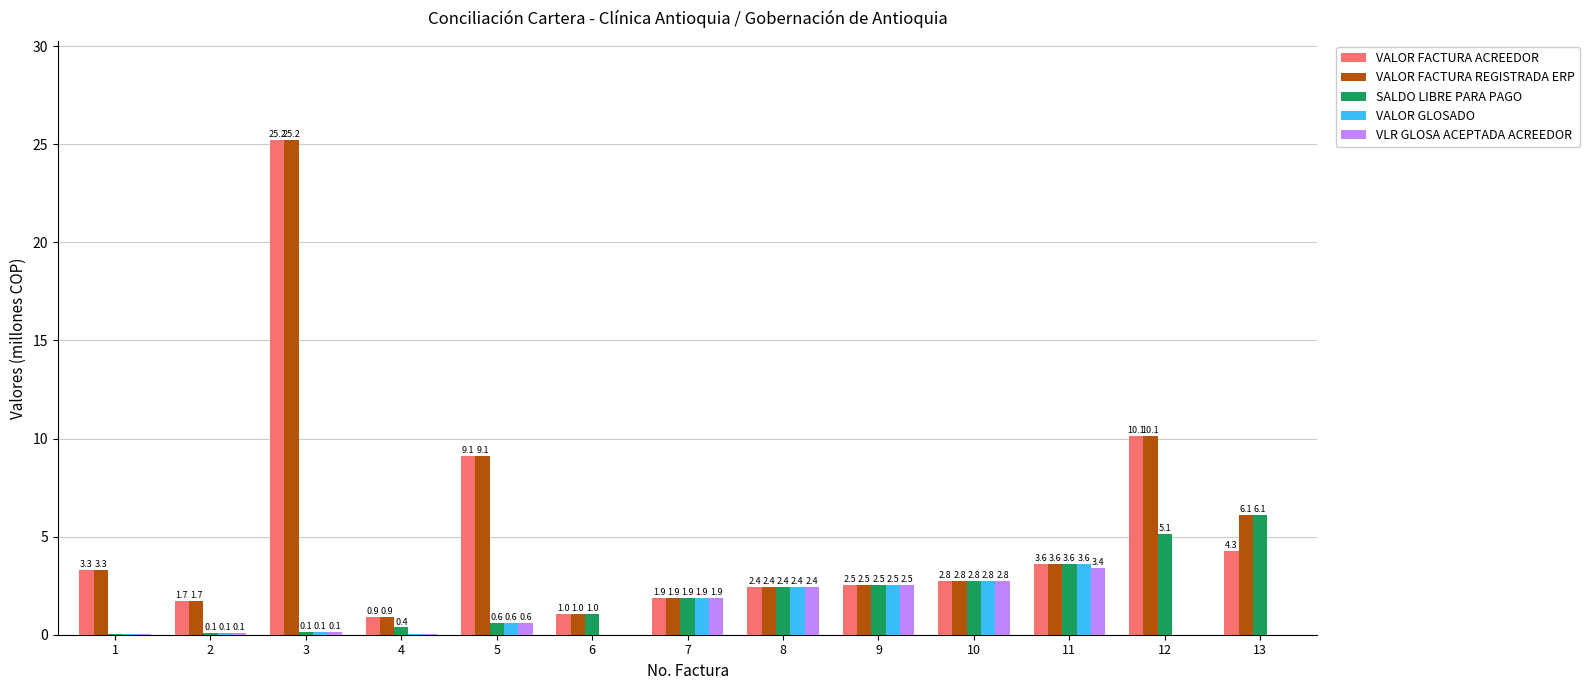

What is the average value of the VALOR FACTURA ACREEDOR series?

5.3